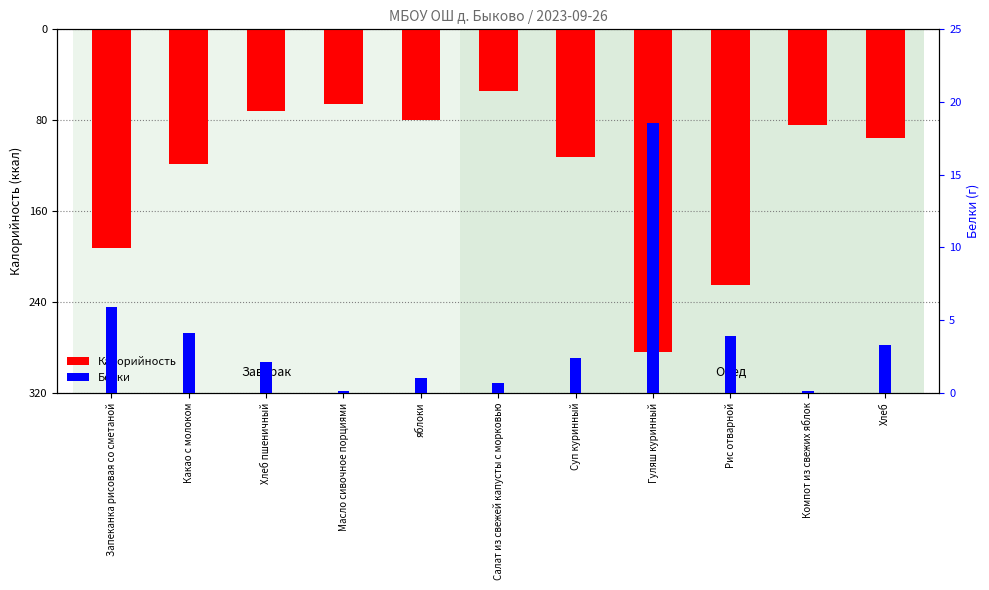

What is the difference between the maximum and minimum values in the Белки series?

18.5